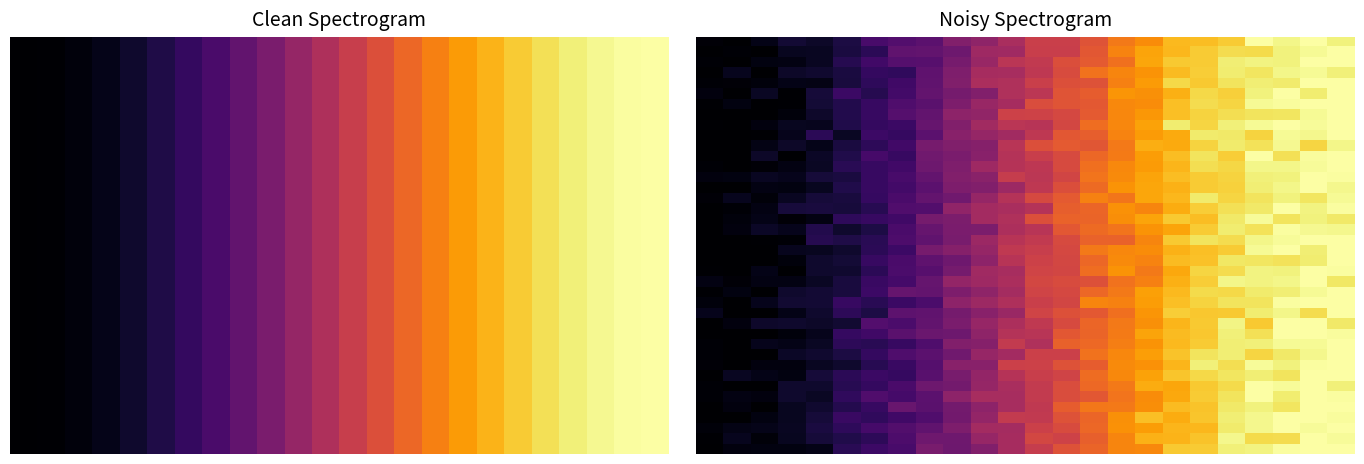

What is the total value across all series at 11?

18.9